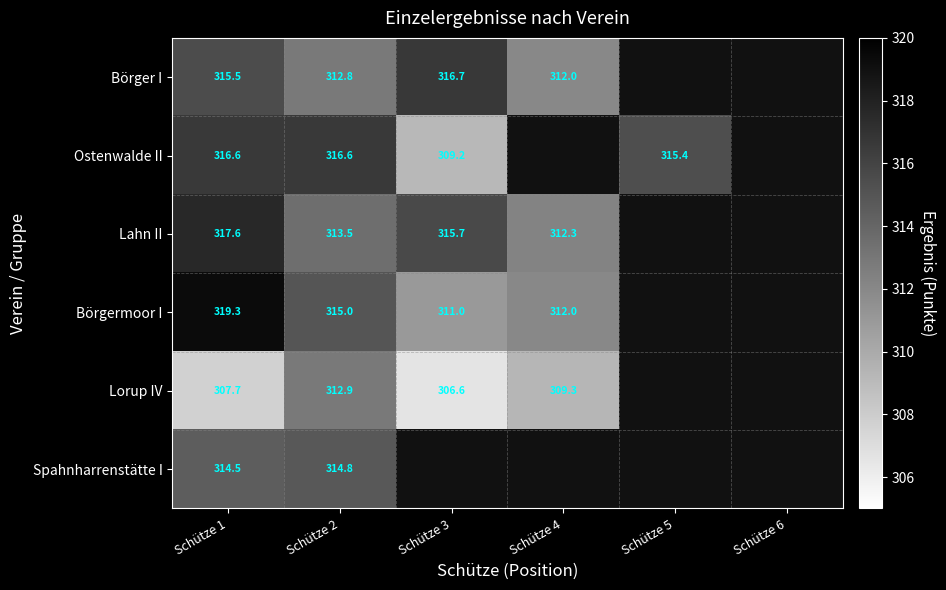

What is the sum of the Börger I values at Schütze 4 and Schütze 1?

627.5